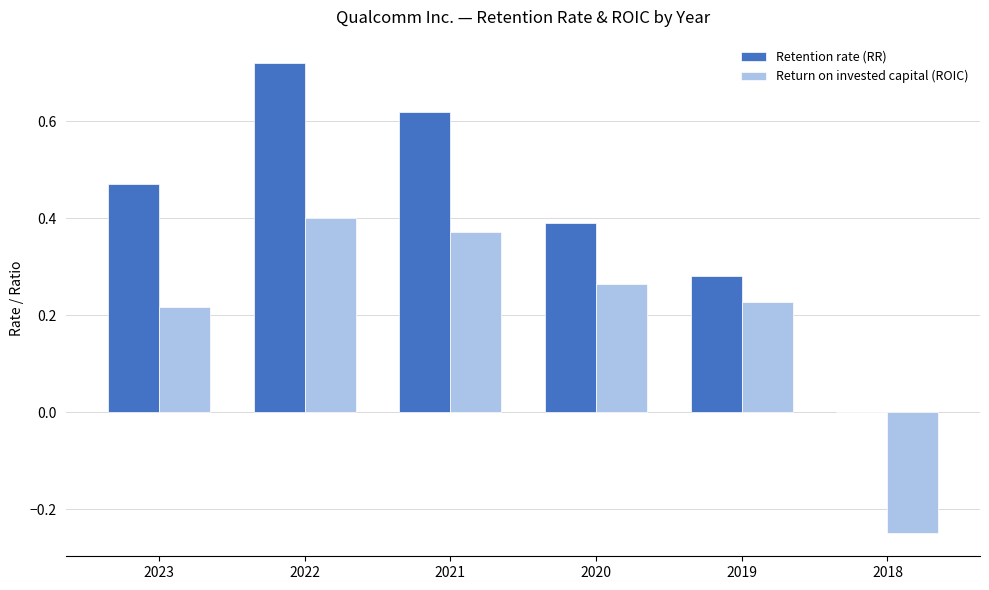

Which series has the largest total across all categories?

Retention rate (RR)